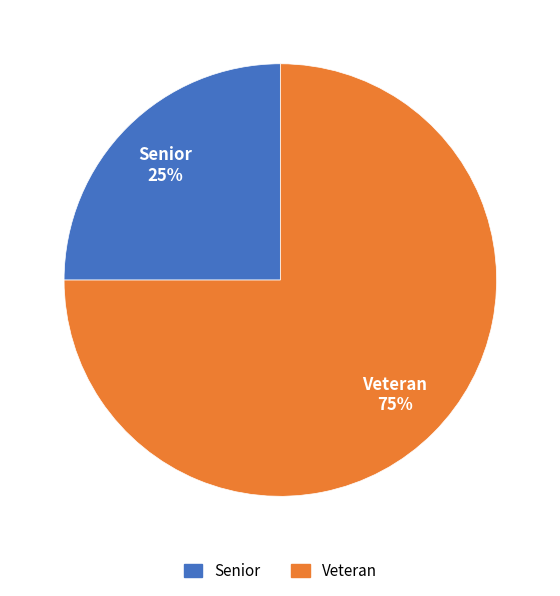

Which category has the biggest portion of the pie?

Veteran